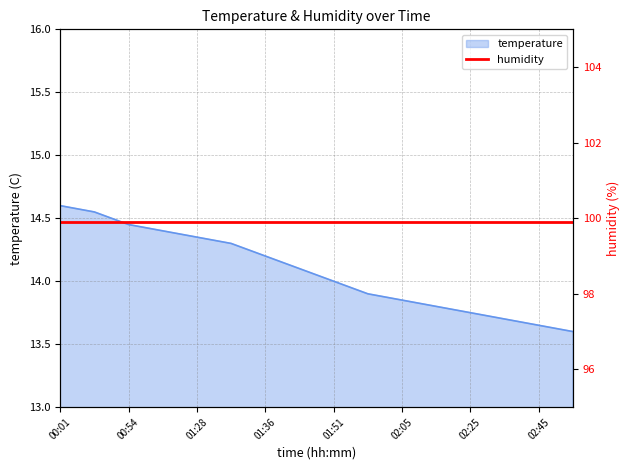

Rank the categories by value from highest to lowest.

00:01, 00:28, 00:54, 01:10, 01:28, 01:31, 01:36, 01:43, 01:51, 01:56, 02:05, 02:15, 02:25, 02:35, 02:45, 02:55